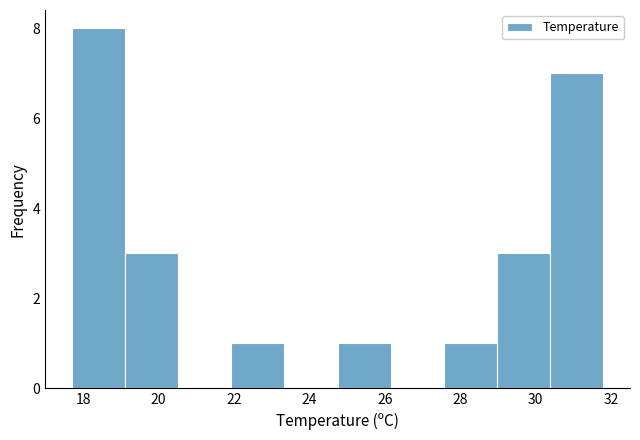

How tall is the bar that spans 22.0 to 23.4 on the x-axis? Neither the bar edges nor the heights are printed on the chart, so give them approximately, as read against the axes.

1